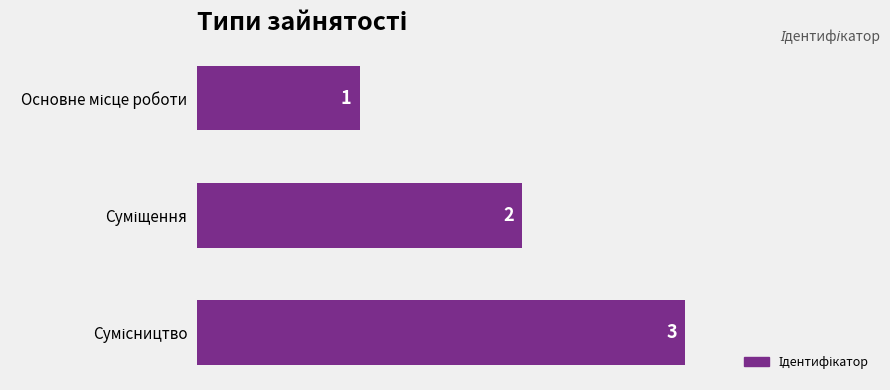

How many values are between 1 and 3?

3